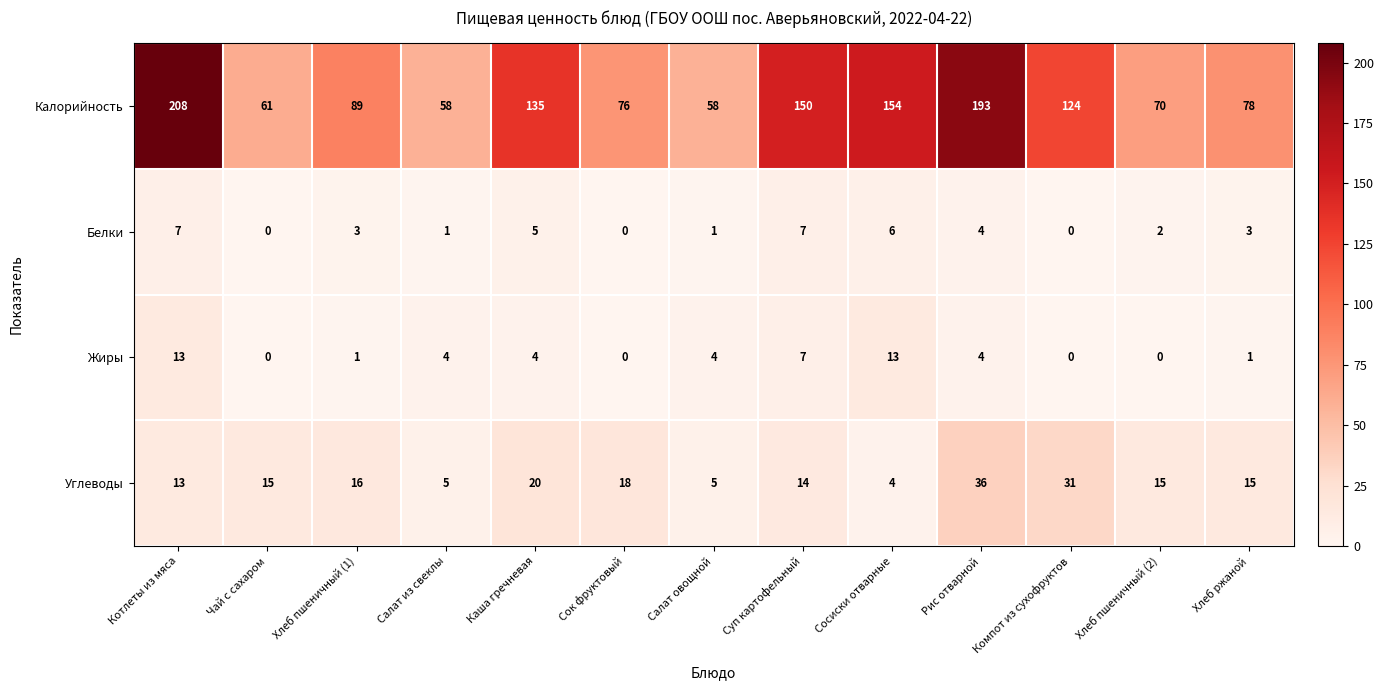

At which category is the sum across all series the highest?

Котлеты из мяса